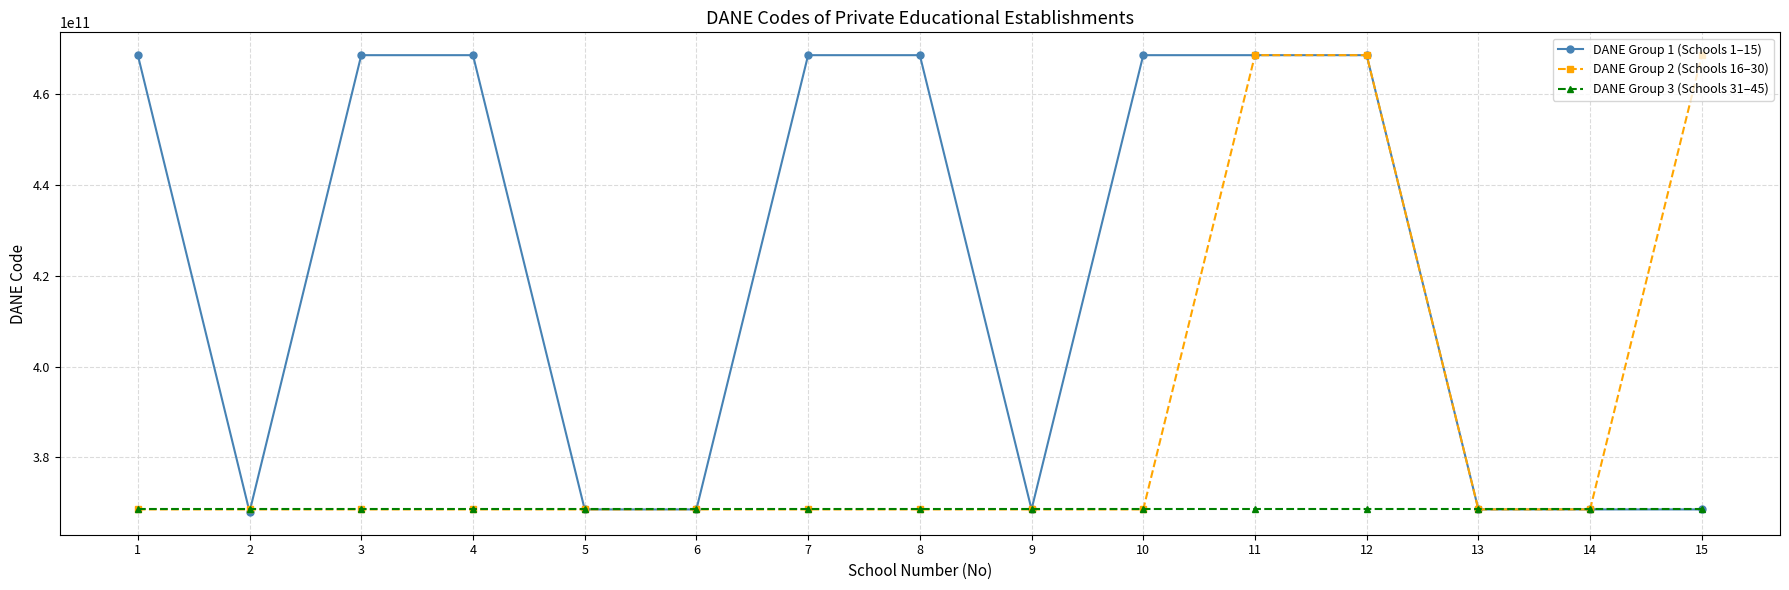

What is the greatest value displayed?

468547800097